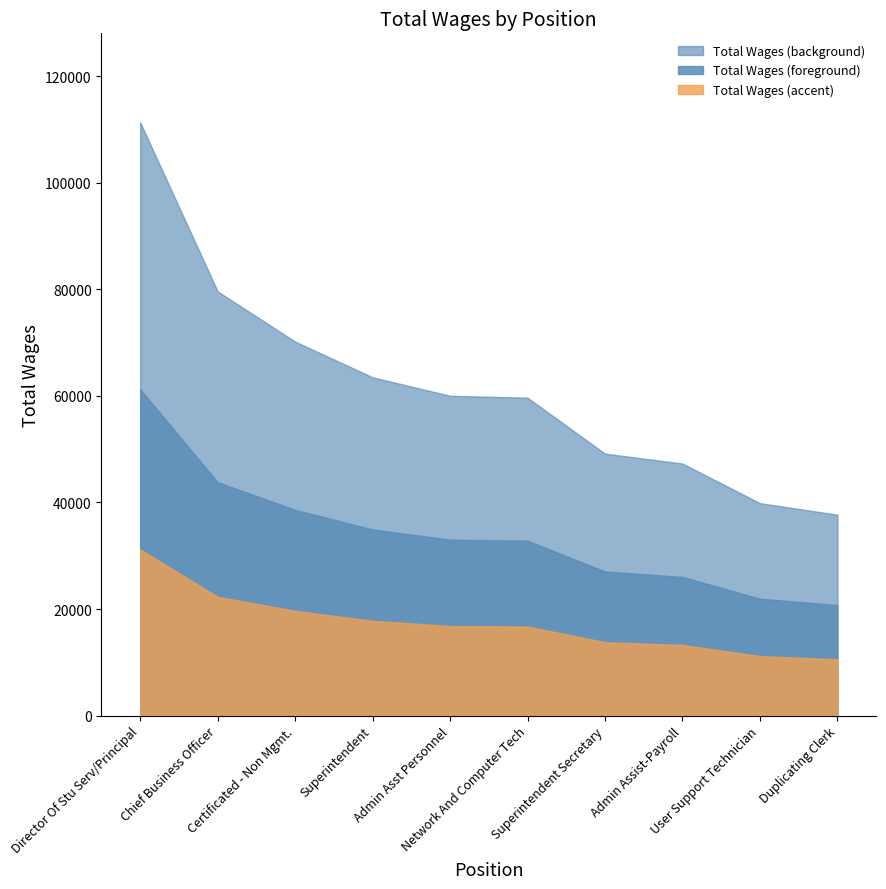

What is the minimum value shown in the chart?

10558.5